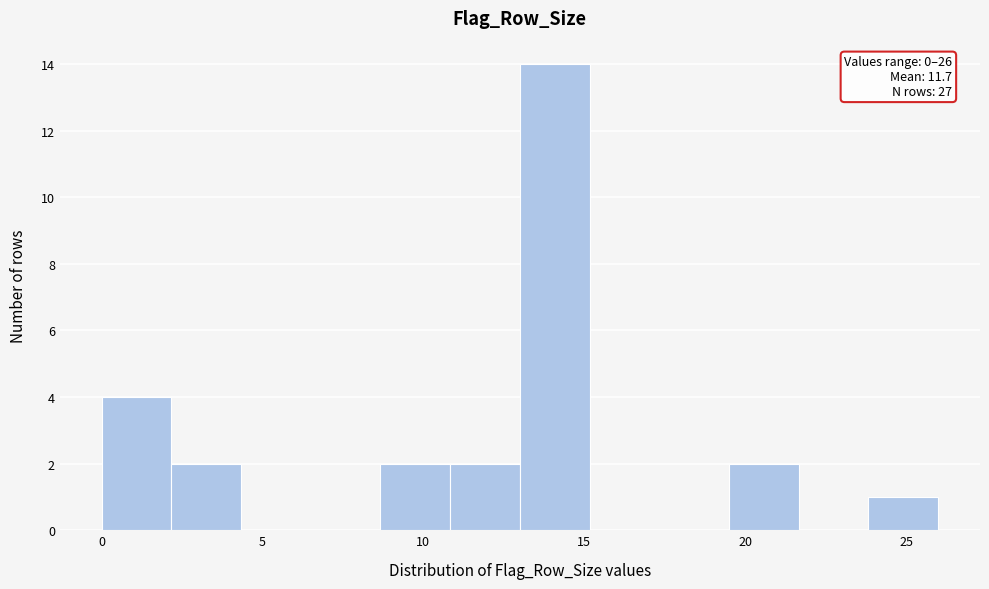

Over which range of the x-axis is the bar tallest?

13.0 to 15.0